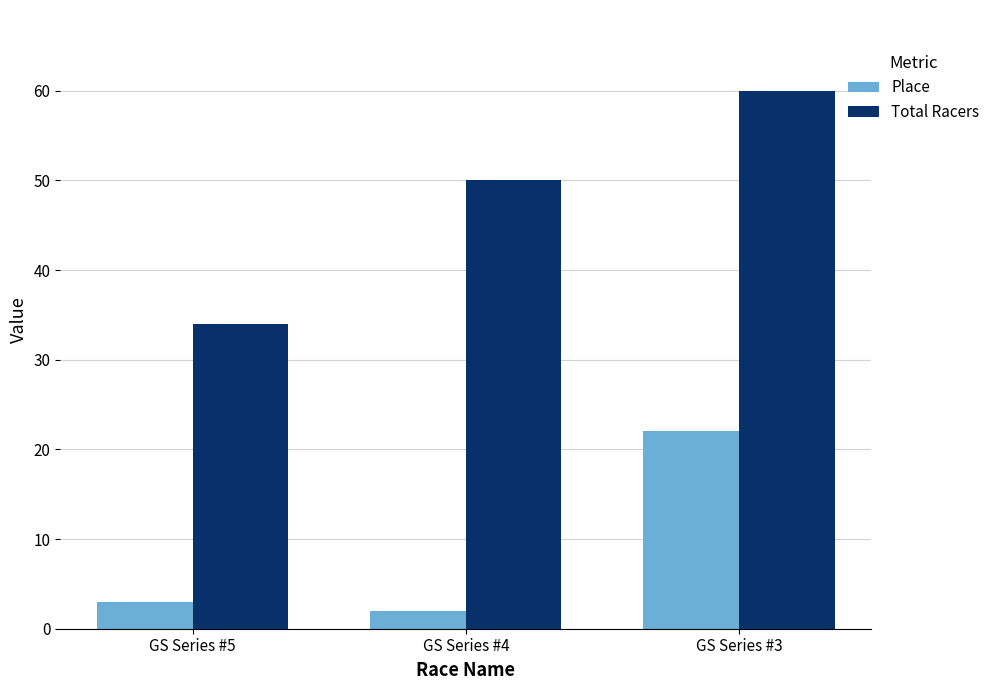

At which label is Place closest to 12?

GS Series #5